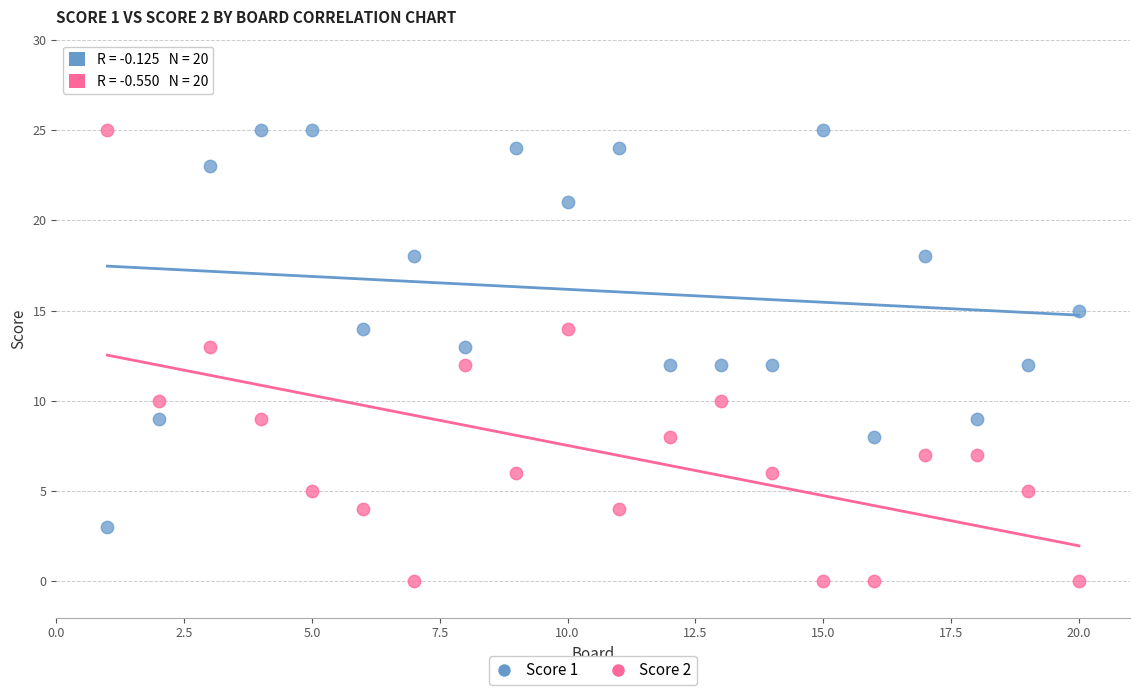

What is the X range (max minus min) for the scatter plot?

19